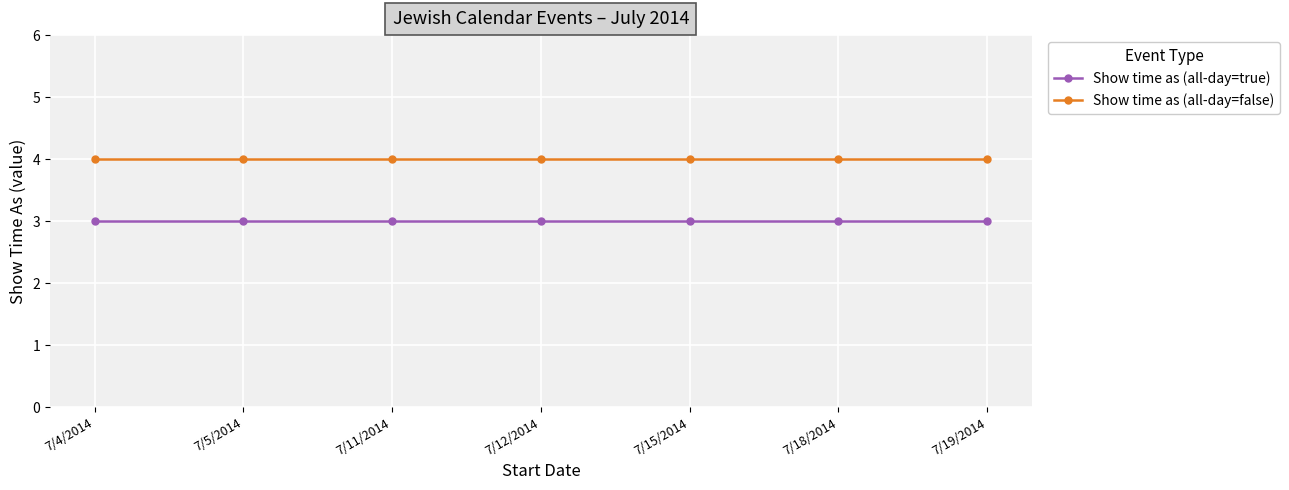

How many lines are shown in the chart?

2